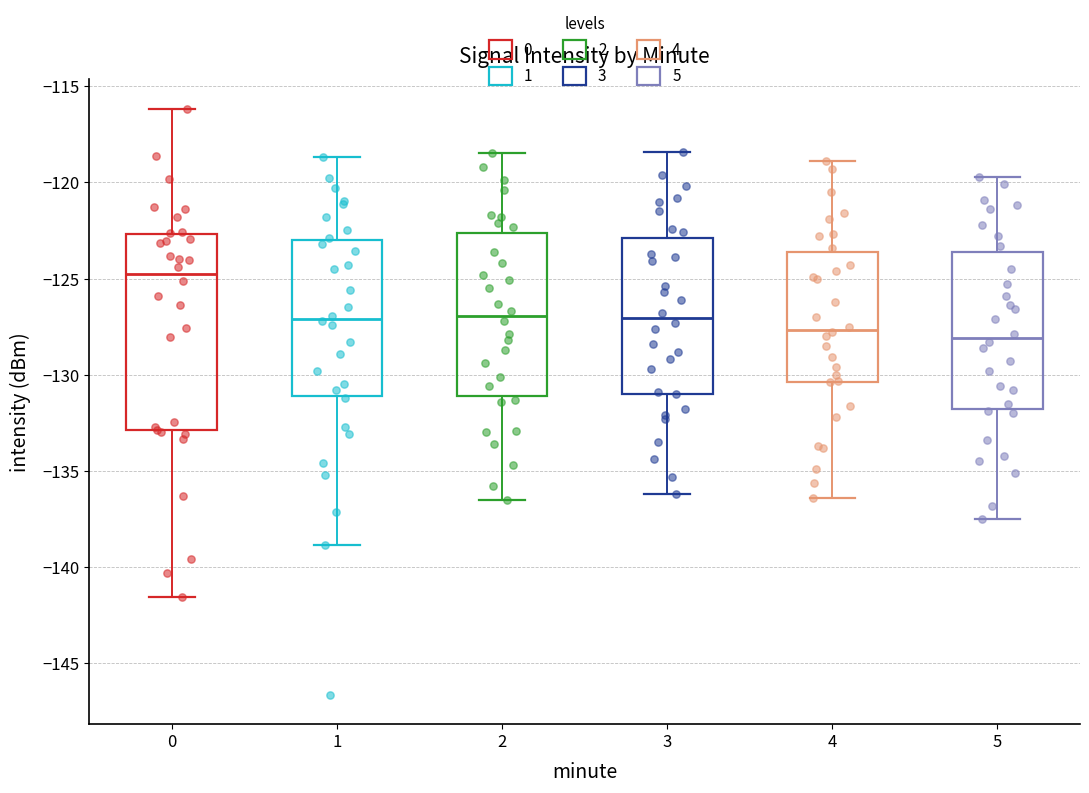

Reading left to right, read every box against the y-axis: the position of its median line, the range the box covers, and the ends of its whiskers. The values are not printed on the chart, so give them approximately, as read against the axis.

0: median -125.0, box -133.0 to -122.5, whiskers -141.5 to -116.0
1: median -127.0, box -131.0 to -123.0, whiskers -139.0 to -118.5
2: median -127.0, box -131.0 to -122.5, whiskers -136.5 to -118.5
3: median -127.0, box -131.0 to -123.0, whiskers -136.0 to -118.5
4: median -127.5, box -130.5 to -123.5, whiskers -136.5 to -119.0
5: median -128.0, box -132.0 to -123.5, whiskers -137.5 to -119.5